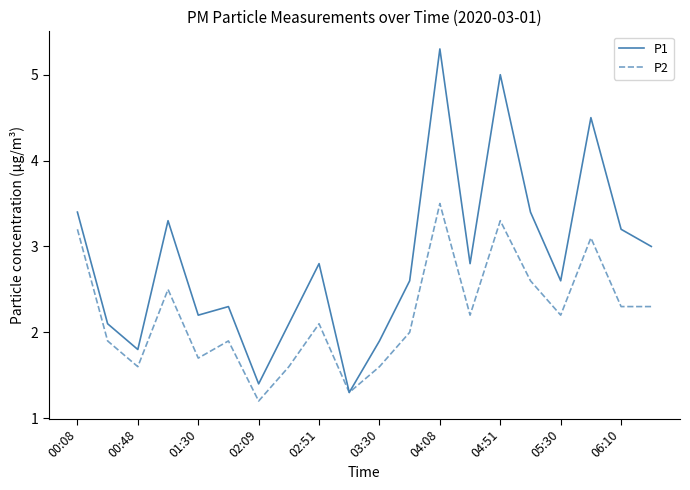

Which series has the largest range (max minus min)?

P1